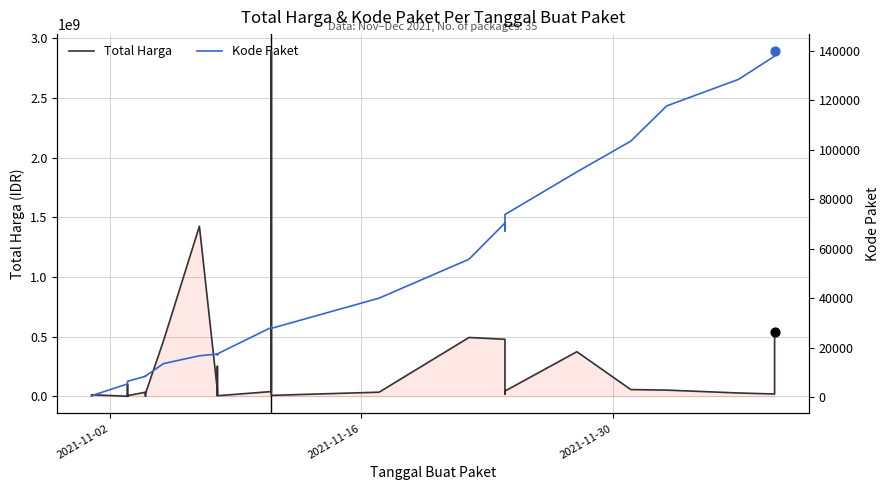

Is the value of Total Harga at 17 greater than the value of Kode Paket at 16?

Yes